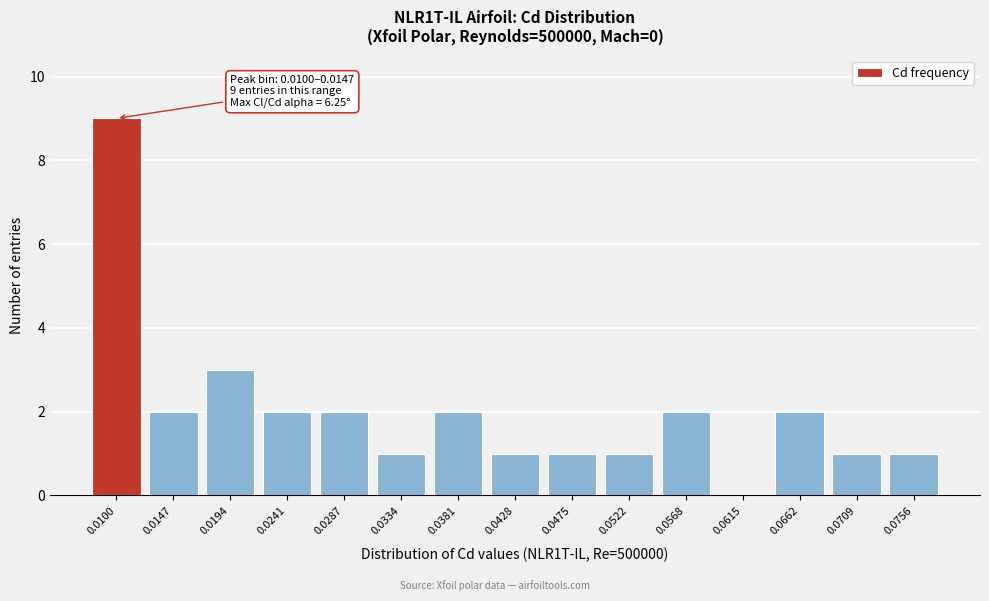

Reading right to left, transcribe all the data shown in this chart.

0.0756=1	0.0709=1	0.0662=2	0.0615=0	0.0568=2	0.0522=1	0.0475=1	0.0428=1	0.0381=2	0.0334=1	0.0287=2	0.0241=2	0.0194=3	0.0147=2	0.0100=9